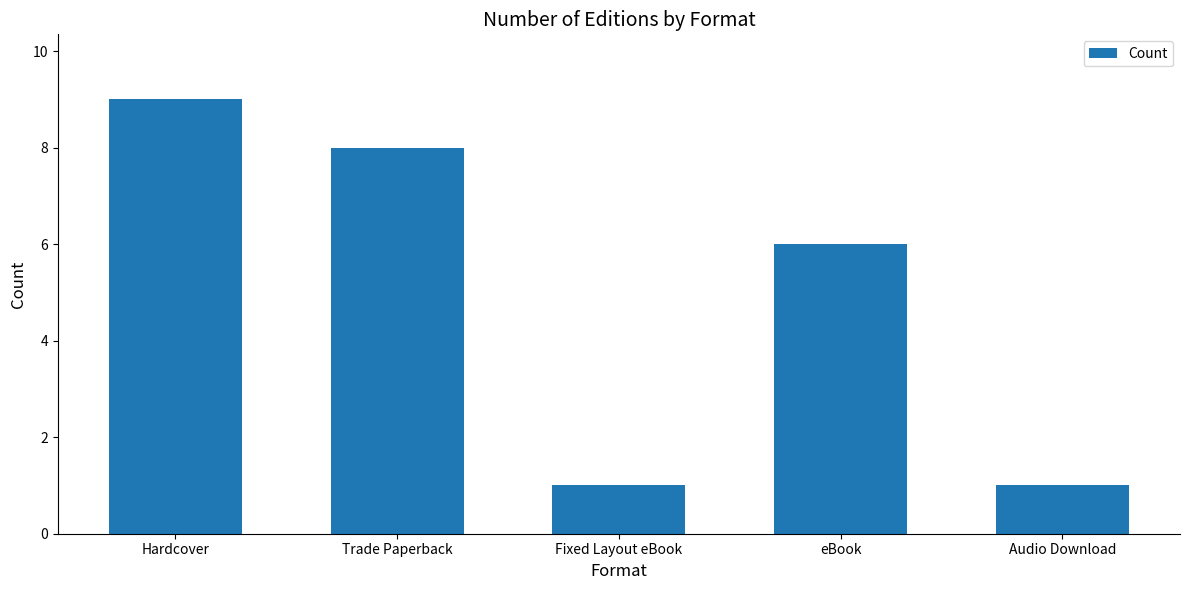

True or false: the data shows 6 at eBook.

True